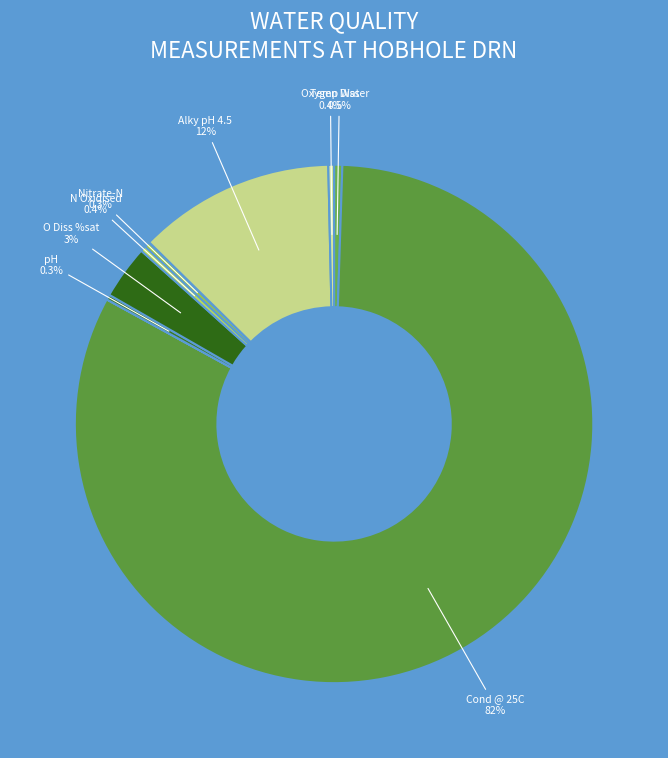

To the nearest percent, what is the difference between the largest and smallest slice percentages?

82%